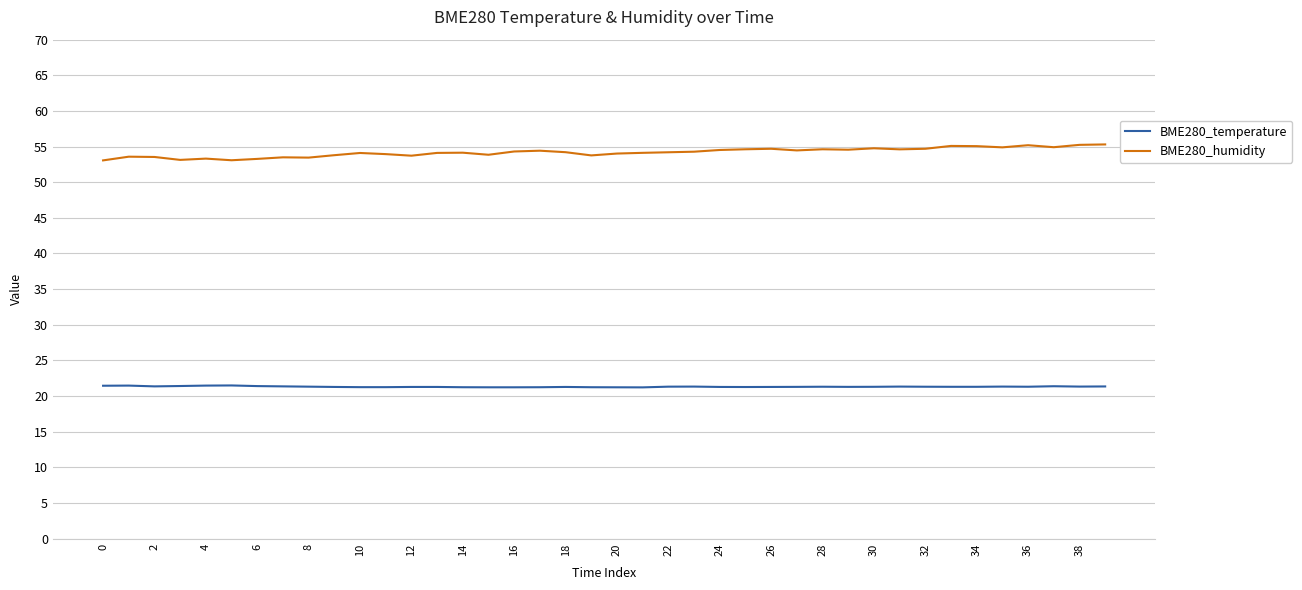

Count the number of categories in the chart.

40